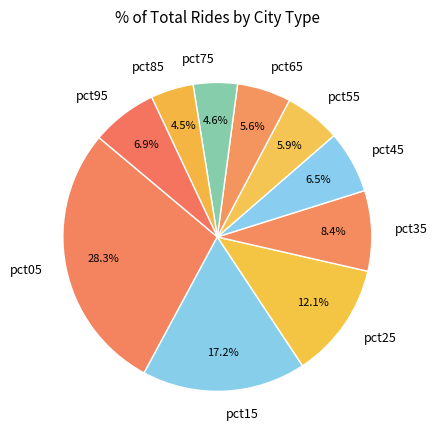

To the nearest percent, what is the average slice percentage?

10%